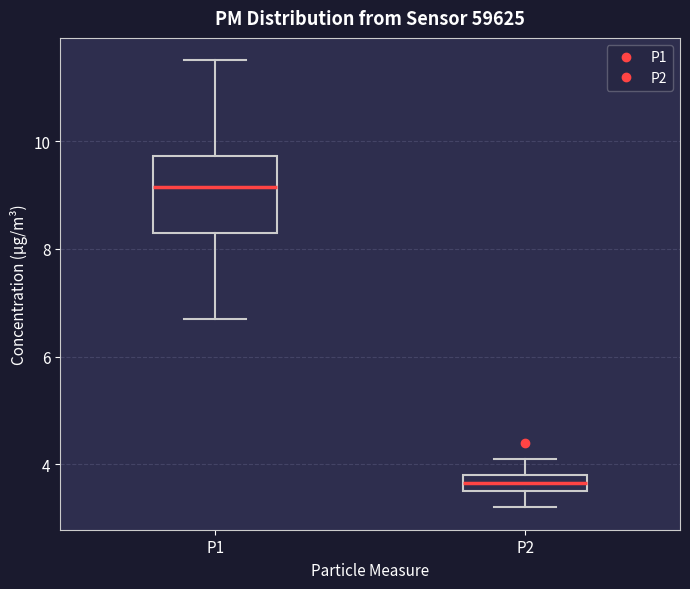

Where is the upper edge of the box for P2 on the y-axis? The values are not printed on the chart, so give them approximately, as read against the axis.

3.8